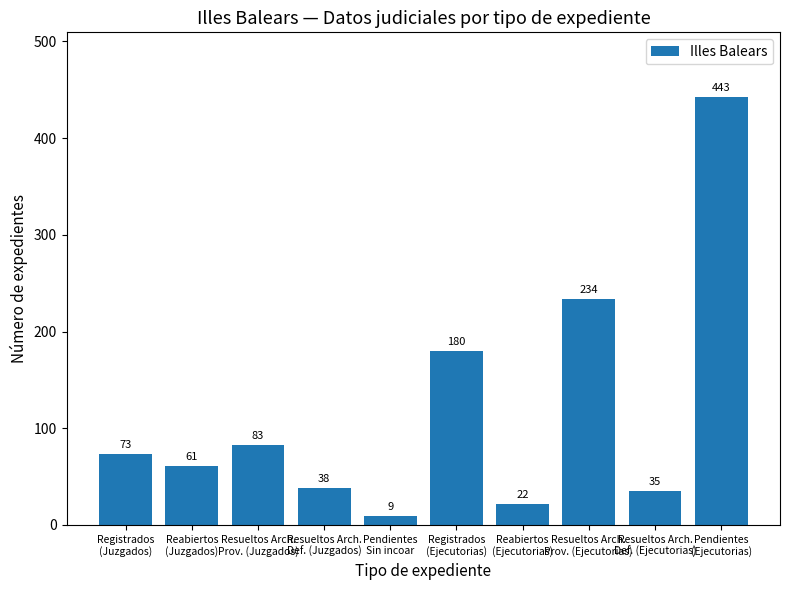

What is the label of the 4th bar from the left?

Resueltos Arch.
Def. (Juzgados)